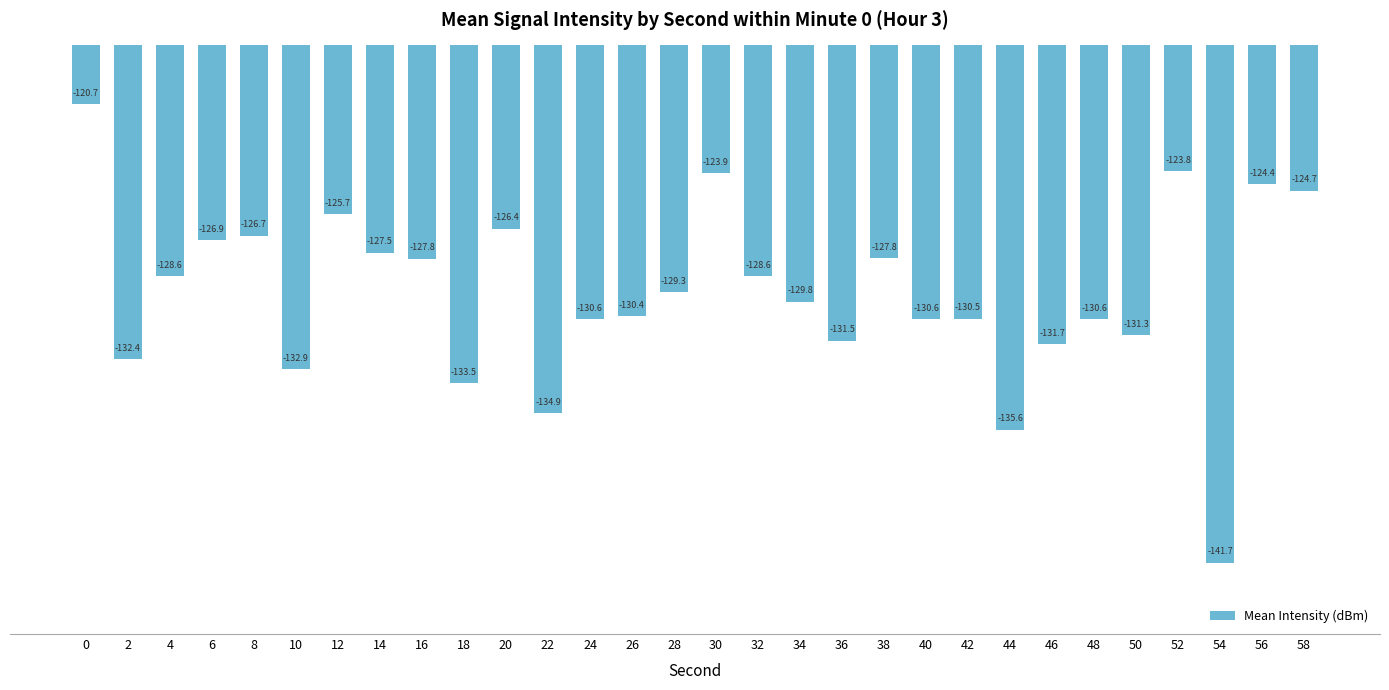

Reading left to right, extract all data points from this chart.

-120.7	-132.4	-128.6	-126.9	-126.7	-132.9	-125.7	-127.5	-127.8	-133.5	-126.4	-134.9	-130.6	-130.4	-129.3	-123.9	-128.6	-129.8	-131.5	-127.8	-130.6	-130.5	-135.6	-131.7	-130.6	-131.3	-123.8	-141.7	-124.4	-124.7